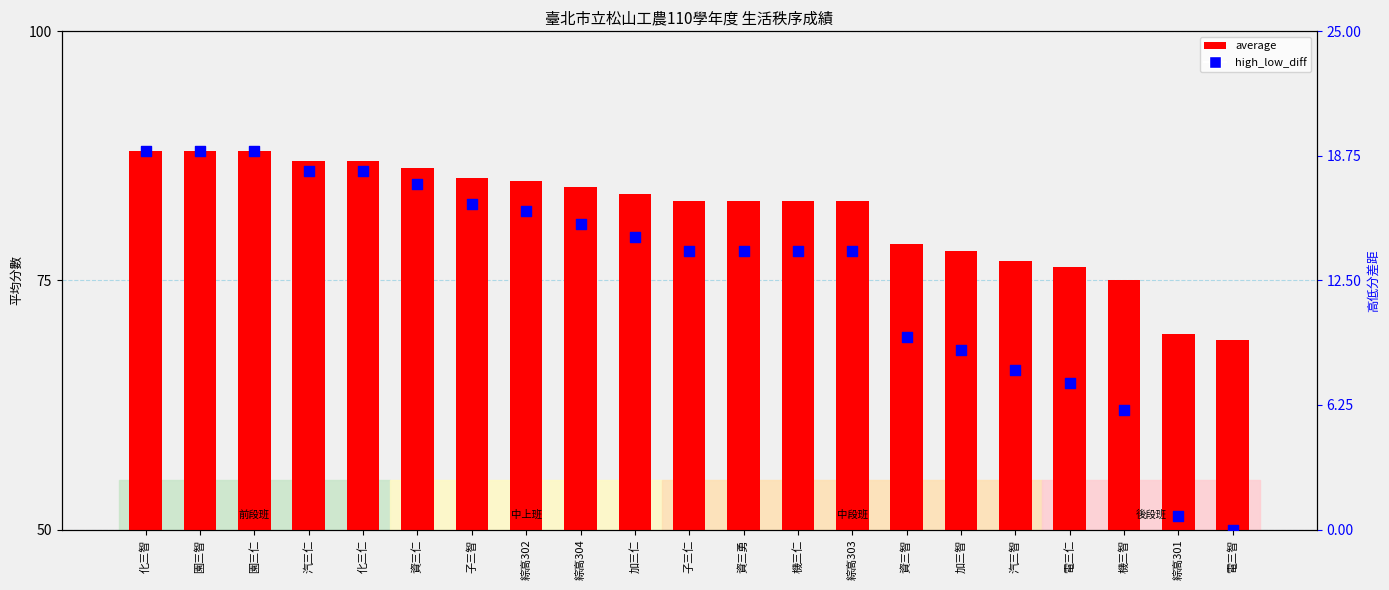

What are all the series names shown in the legend?

average, high_low_diff